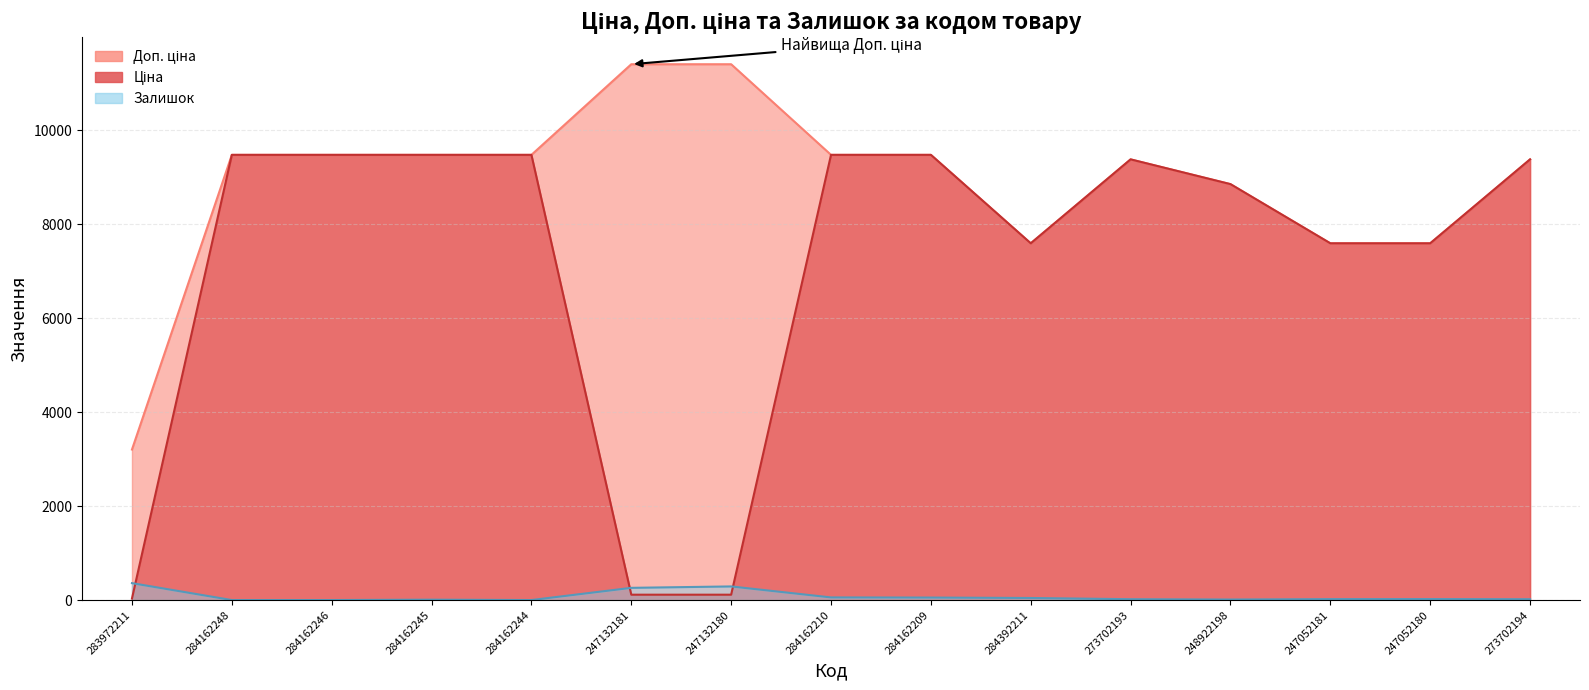

At which label does Доп. ціна reach its peak?

247132181